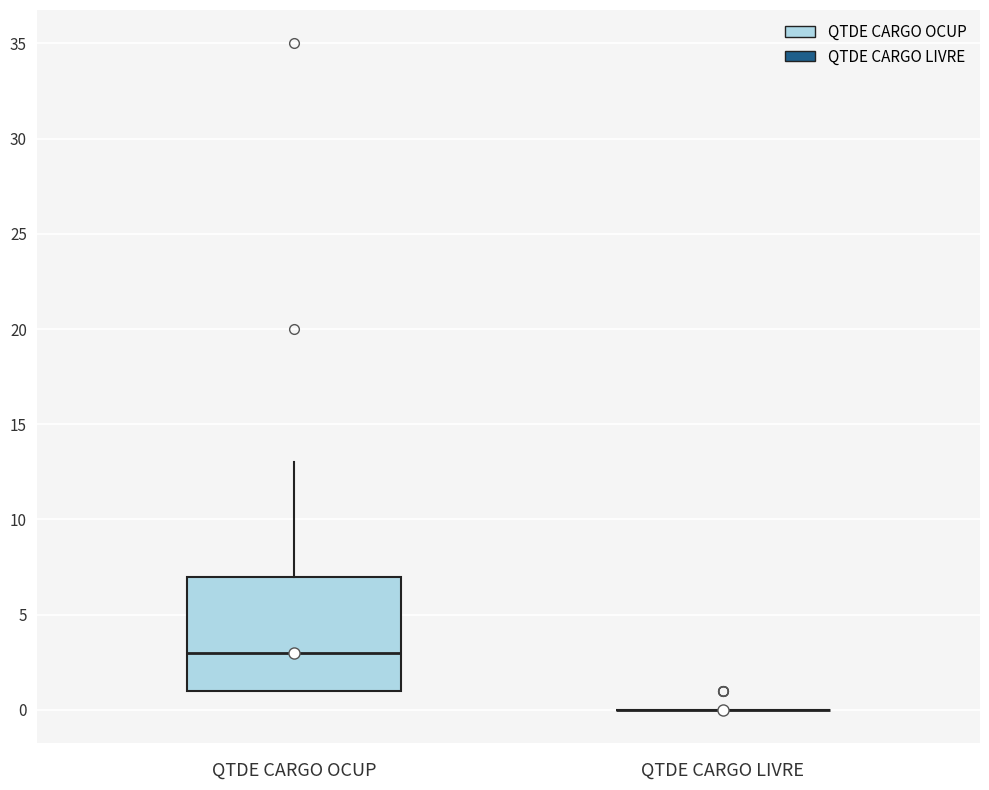

Reading left to right, transcribe this box plot: for each box, give where its median line is, the range the box spans, and where its two whiskers end, as read against the y-axis. The values are not printed on the chart, so give them approximately, as read against the axis.

QTDE CARGO OCUP: median 3, box 1 to 7, whiskers 1 to 13
QTDE CARGO LIVRE: box collapsed to a line at 0, whiskers 0 to 0